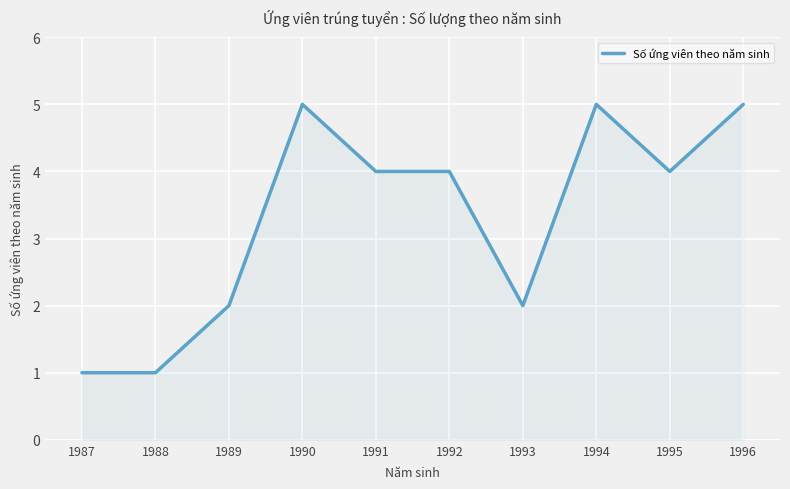

True or false: the data shows 5 at 1990.

True